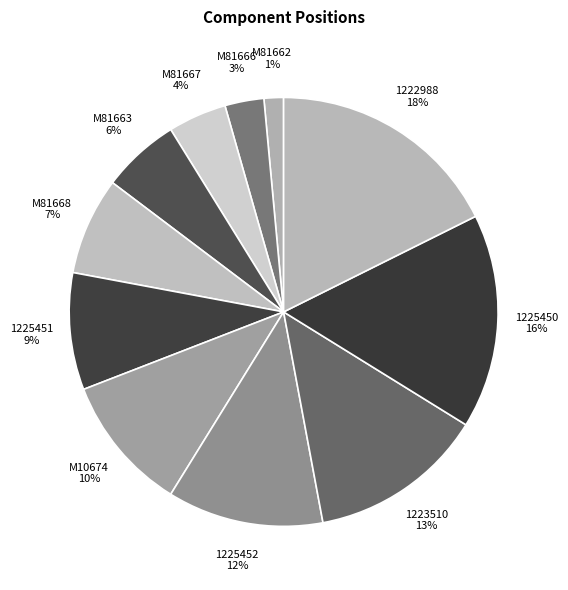

Combined, do M81668 7% and M81667 4% account for over 50%?

No